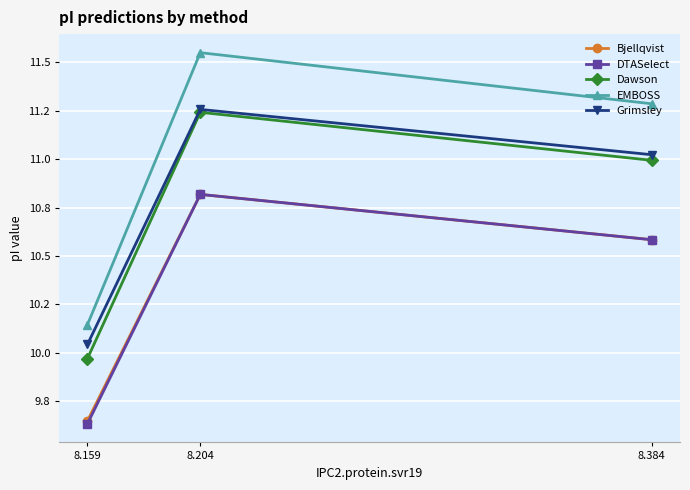

What is the average value of the Bjellqvist series?

10.3